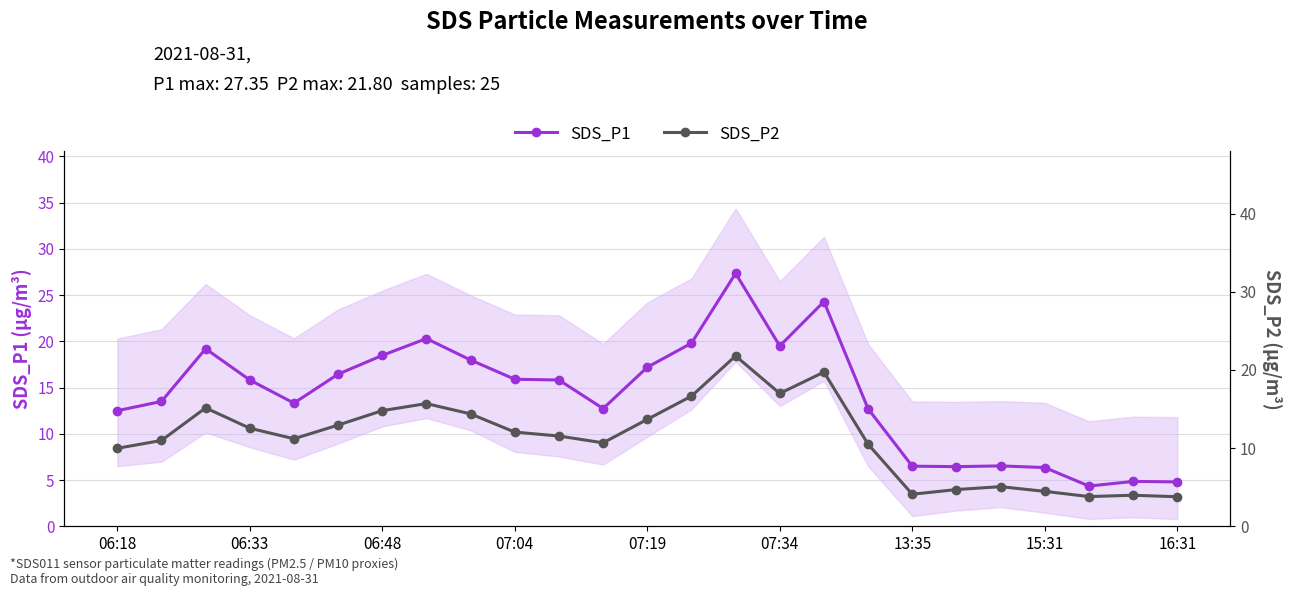

How many values in the SDS_P2 series are below 11?

11